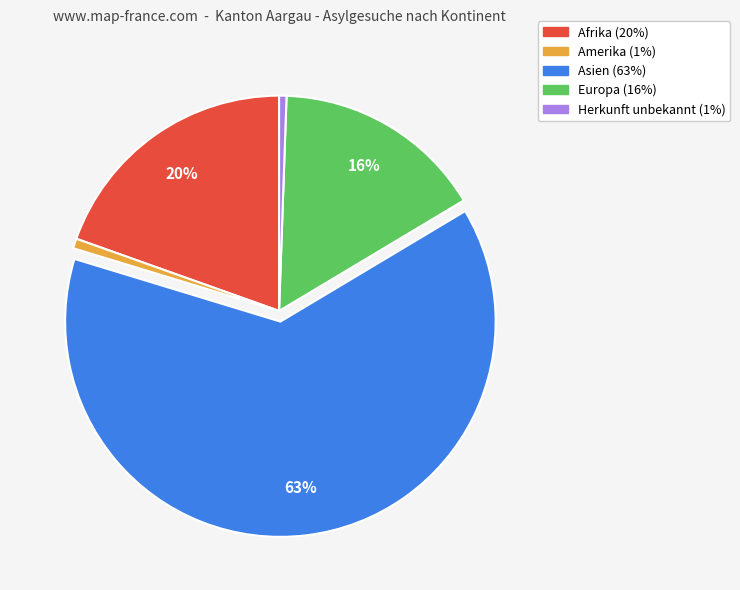

To the nearest percent, what is the combined percentage of Europa and Amerika?

17%